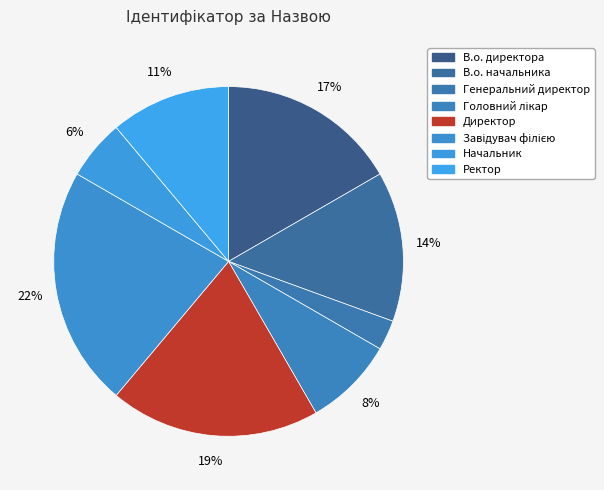

Between В.о. директора and Завідувач філією, which is larger?

Завідувач філією